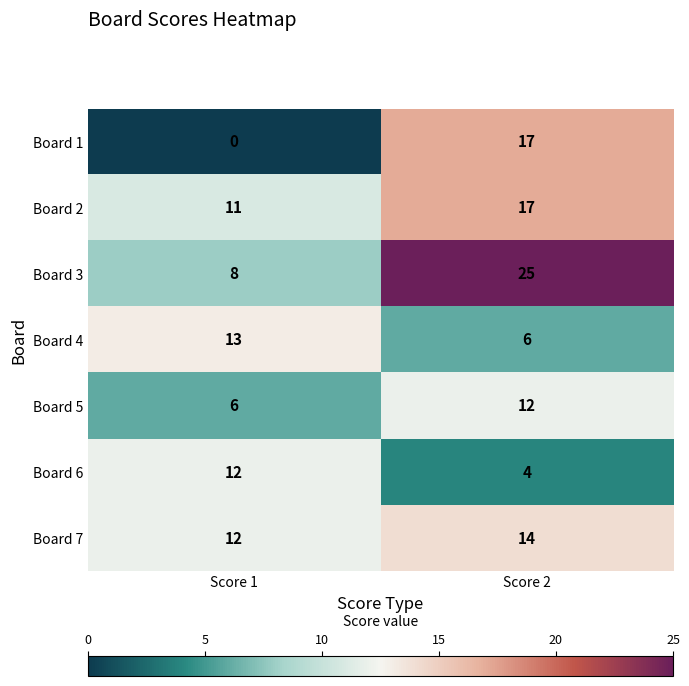

Rank the categories by Board 7 value from highest to lowest.

Score 2, Score 1